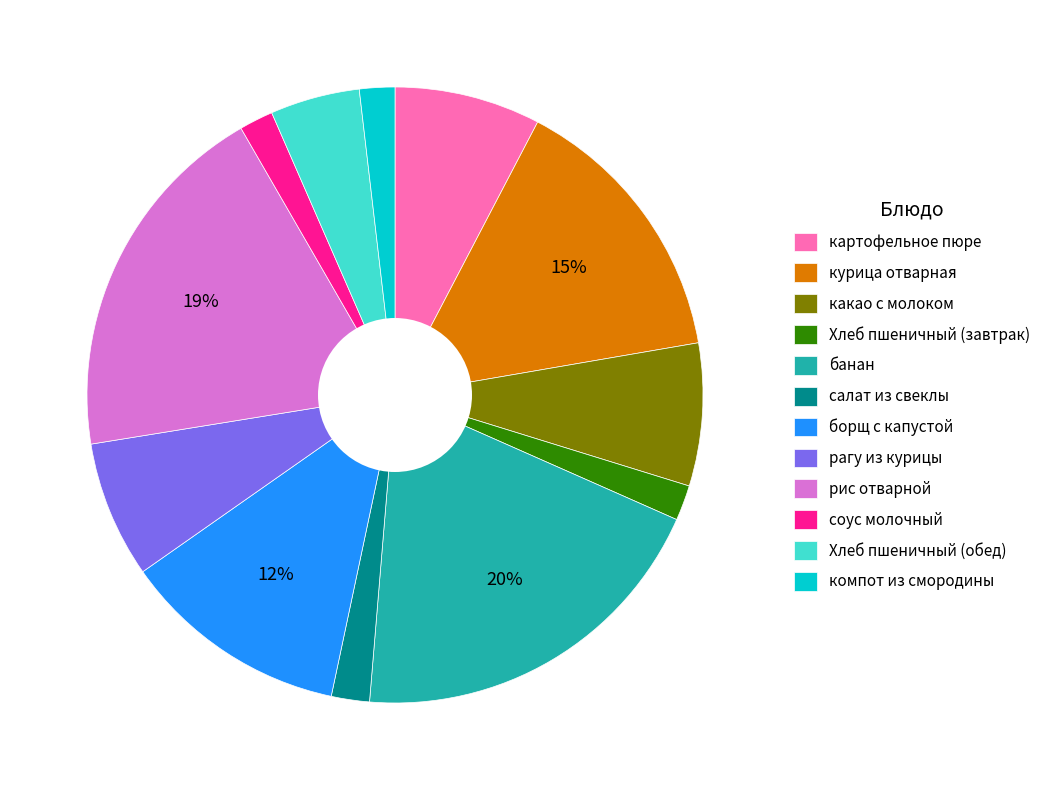

Count the number of slices in the pie.

12